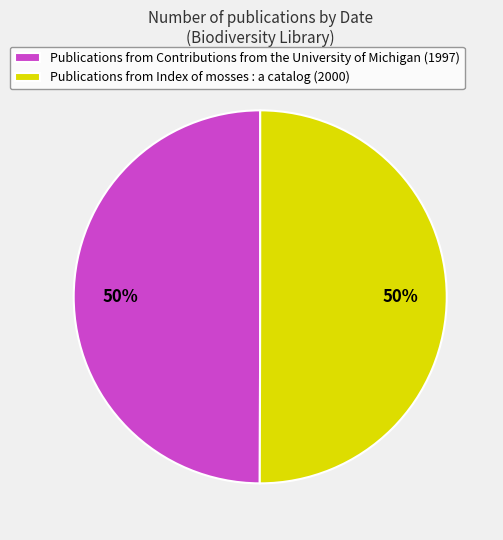

What percentage is the Publications from Contributions from the University of Michigan (1997) slice, to the nearest percent?

50%